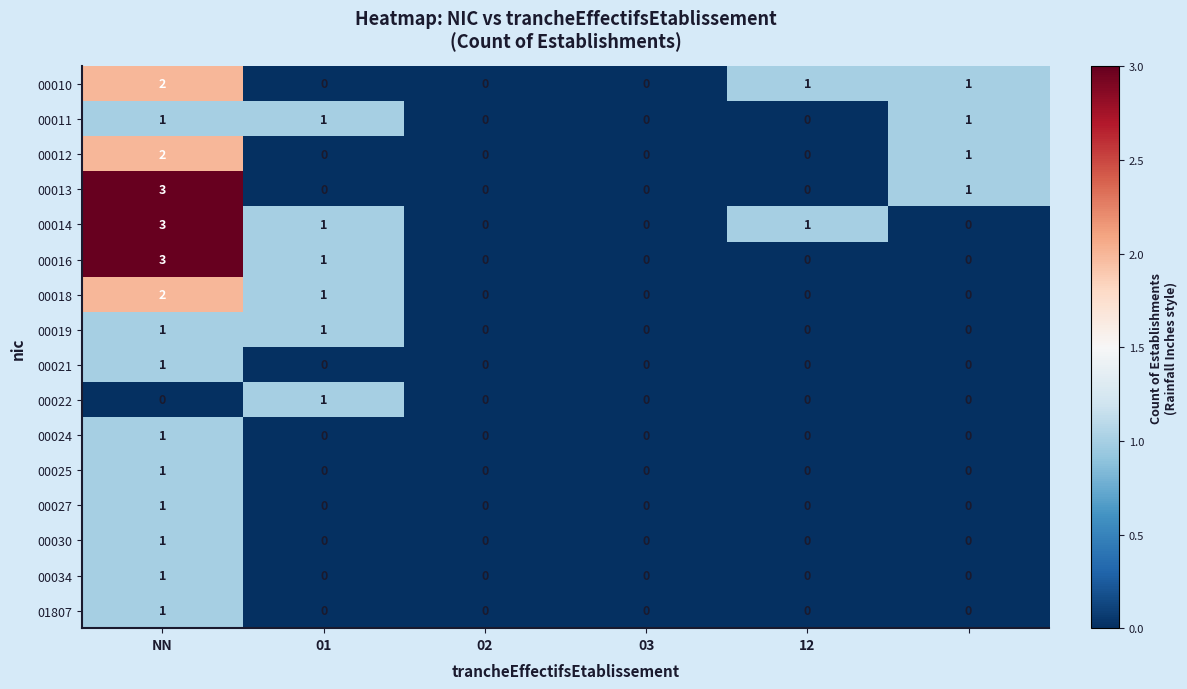

Which series has the largest total across all categories?

00014